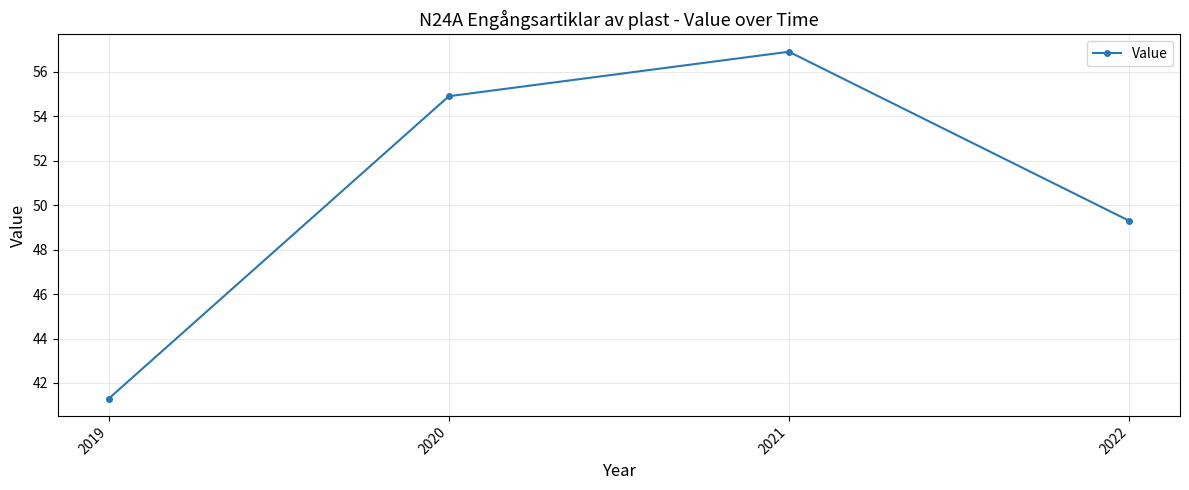

Count the number of data series in this chart.

1